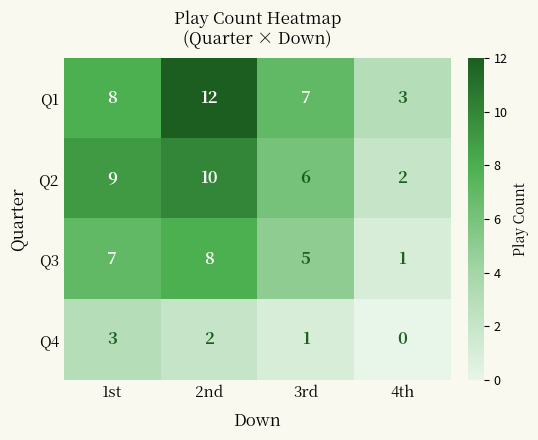

How many categories are shown in the chart?

4